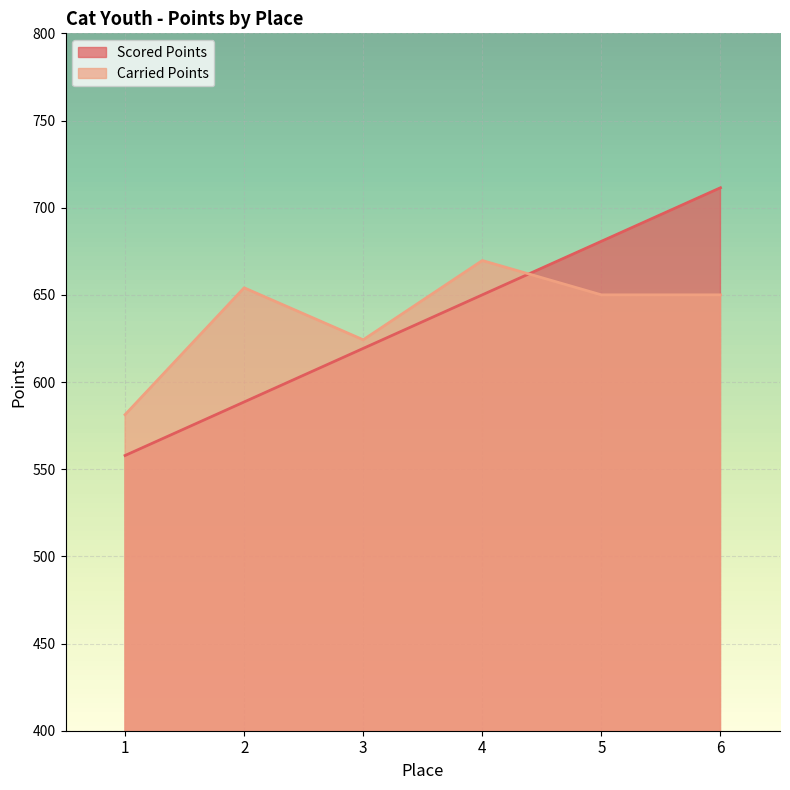

Which series has the largest total across all categories?

Carried Points